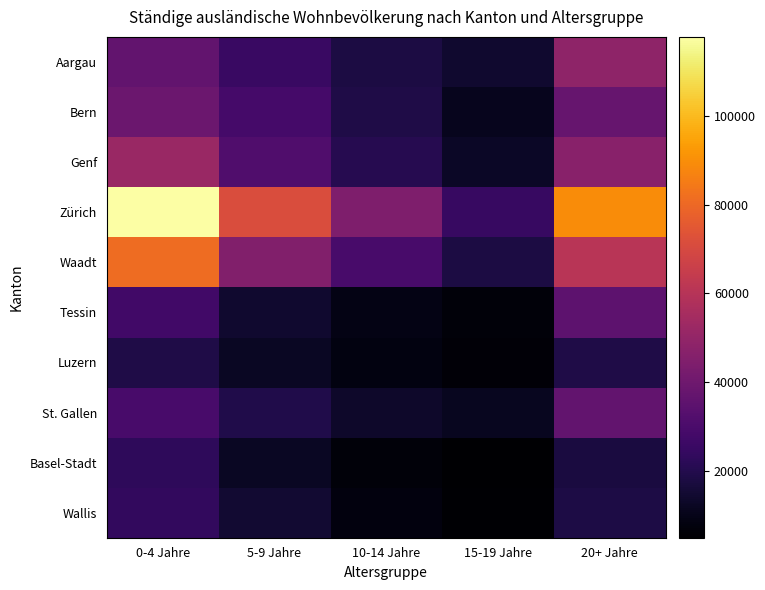

Count the number of data series in this chart.

10